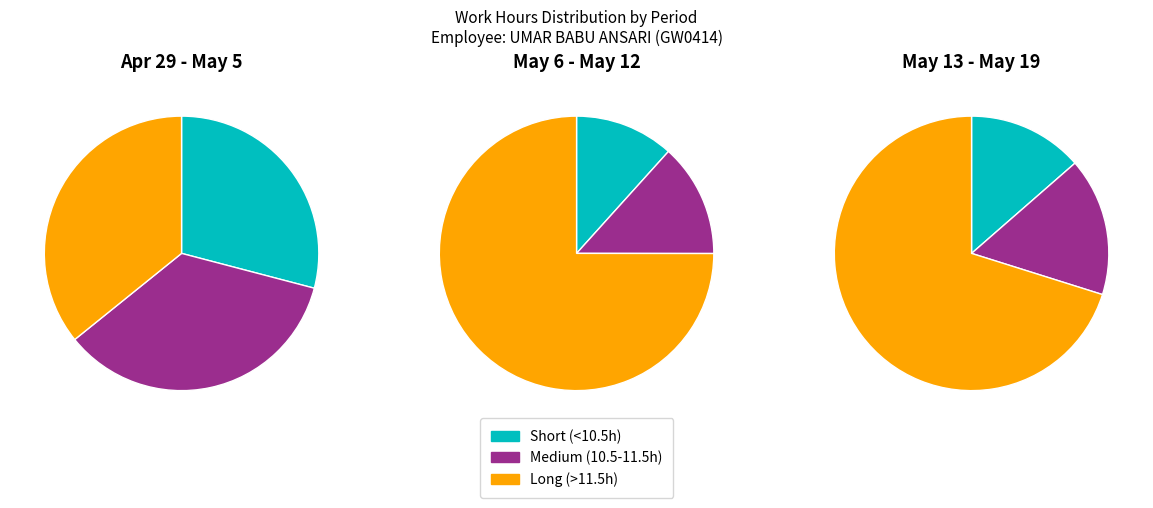

Does 1 represent more than half of the total?

No